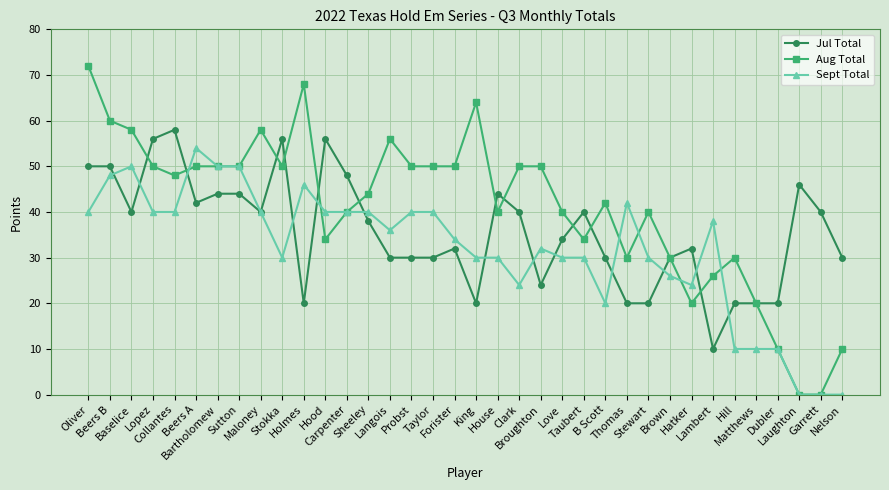

Reading right to left, what are all the values shown in this chart?

Jul Total: 30	40	46	20	20	20	10	32	30	20	20	30	40	34	24	40	44	20	32	30	30	30	38	48	56	20	56	40	44	44	42	58	56	40	50	50
Aug Total: 10	0	0	10	20	30	26	20	30	40	30	42	34	40	50	50	40	64	50	50	50	56	44	40	34	68	50	58	50	50	50	48	50	58	60	72
Sept Total: 0	0	0	10	10	10	38	24	26	30	42	20	30	30	32	24	30	30	34	40	40	36	40	40	40	46	30	40	50	50	54	40	40	50	48	40